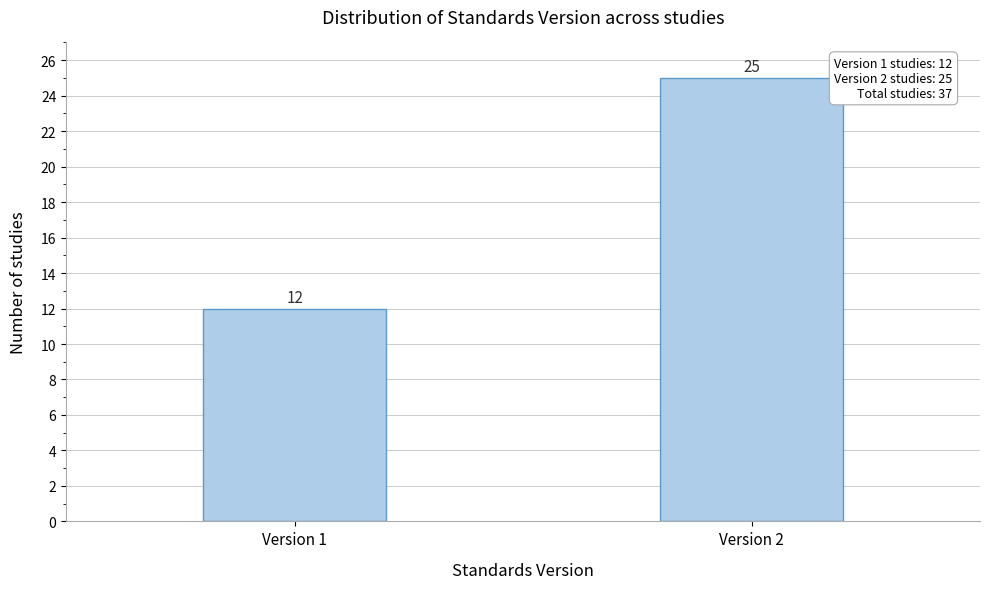

Reading left to right, transcribe all the data shown in this chart.

12	25